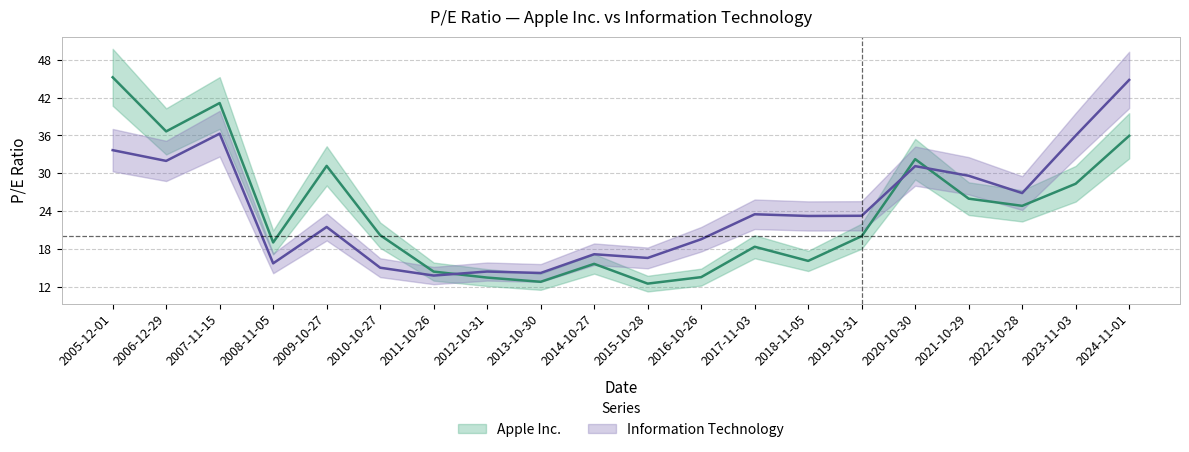

How many times do Apple Inc. and Information Technology cross each other?

3